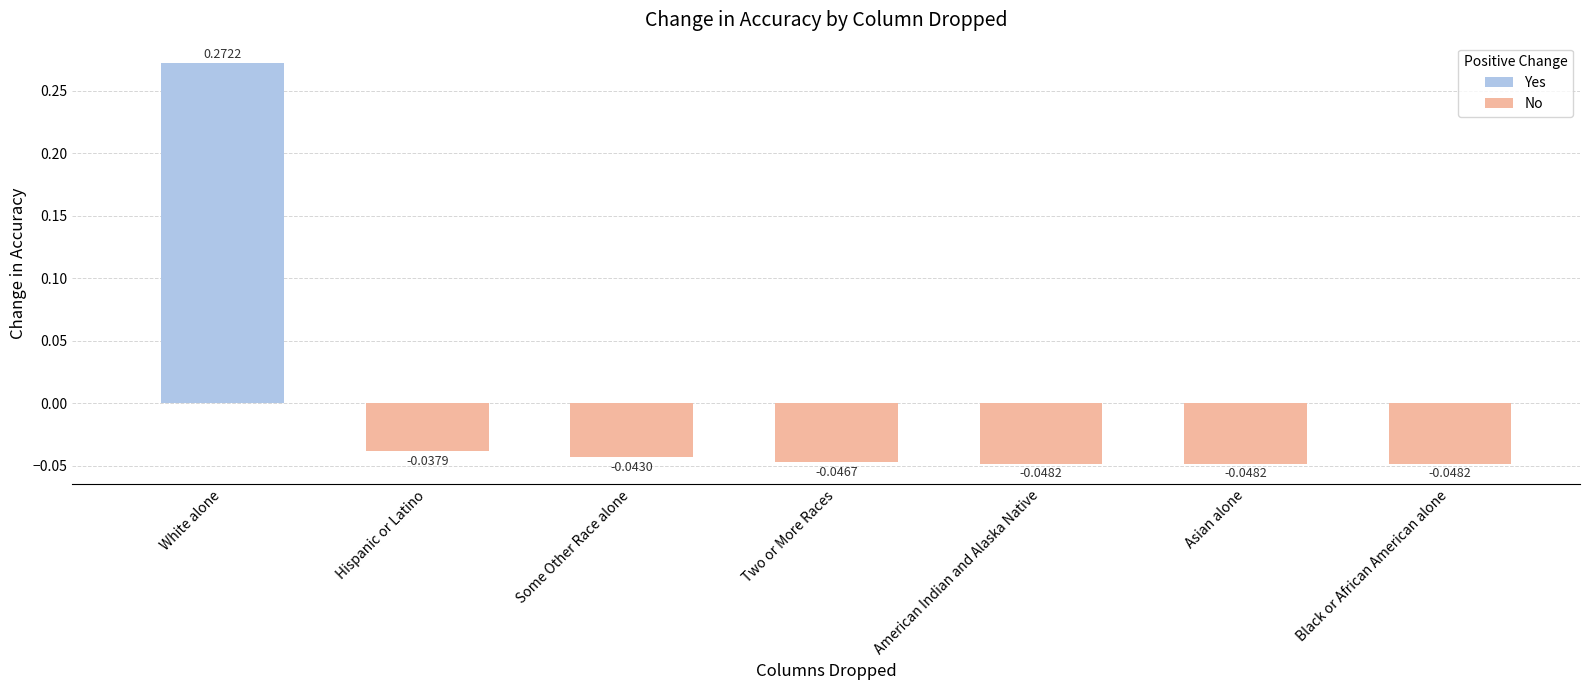

Count the values in the range 0 to 1.

1